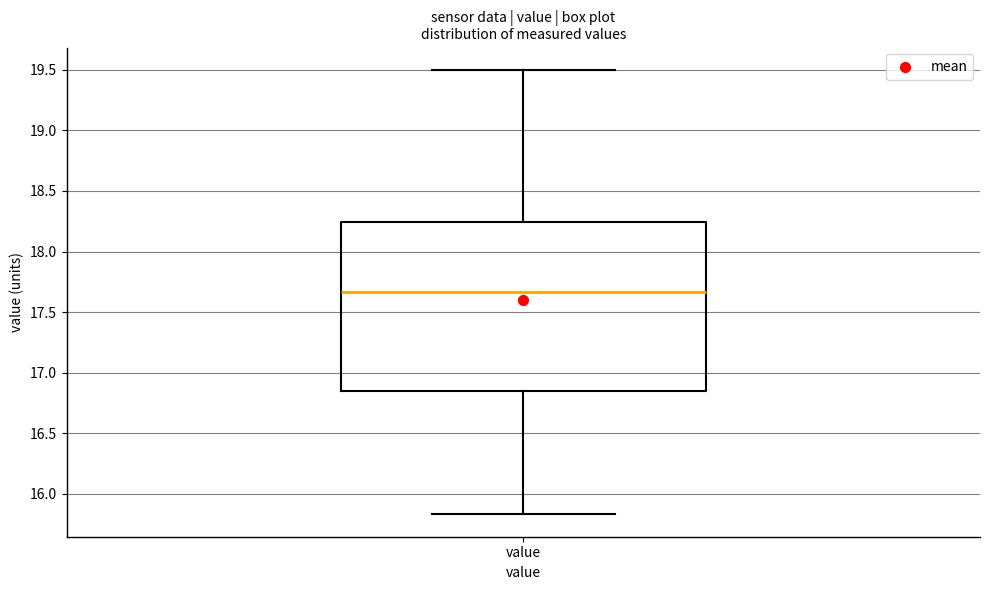

Read this box plot against the y-axis: the position of the median line, the range covered by the box, and the ends of both whiskers. The values are not printed on the chart, so give them approximately, as read against the axis.

median 17.65, box 16.85 to 18.25, whiskers 15.85 to 19.50